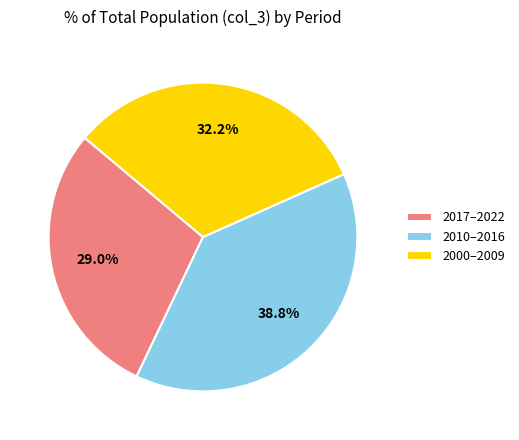

Does any single category account for the majority?

No